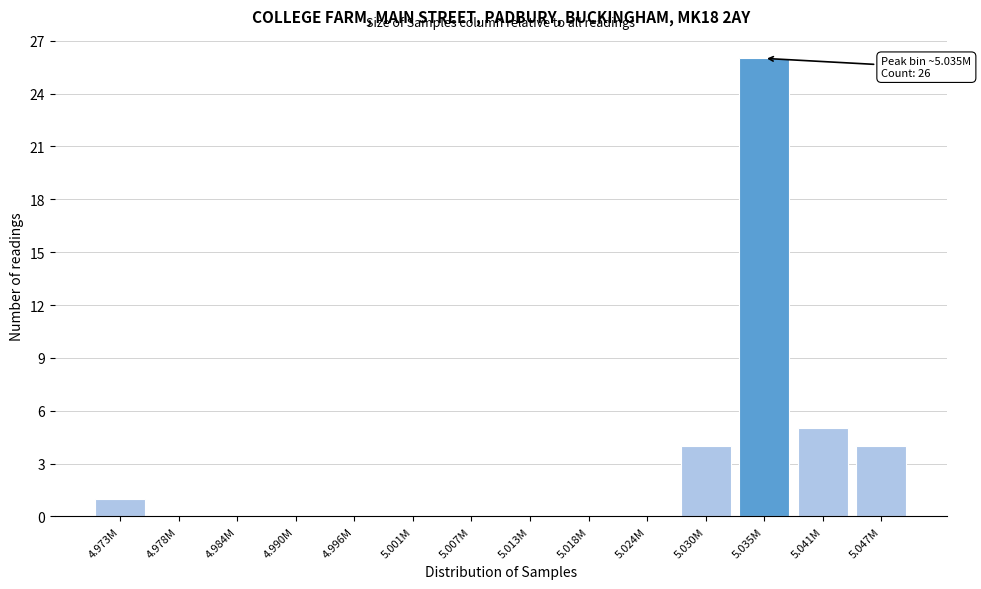

Reading right to left, transcribe all the data shown in this chart.

5.047M=4	5.041M=5	5.035M=26	5.030M=4	5.024M=0	5.018M=0	5.013M=0	5.007M=0	5.001M=0	4.996M=0	4.990M=0	4.984M=0	4.978M=0	4.973M=1